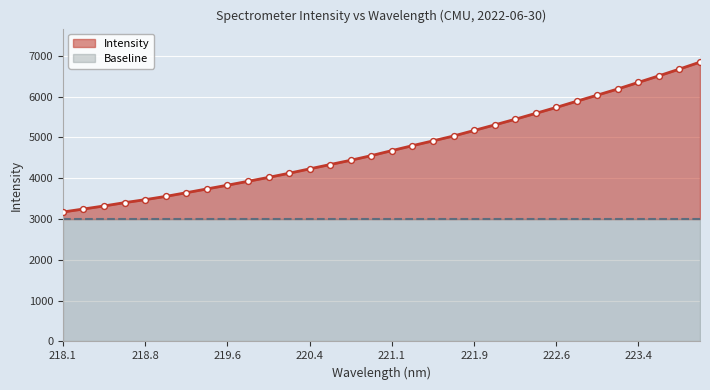

Approximately how many times larger is the value at 223.7895 compared to 223.0264?

1.1